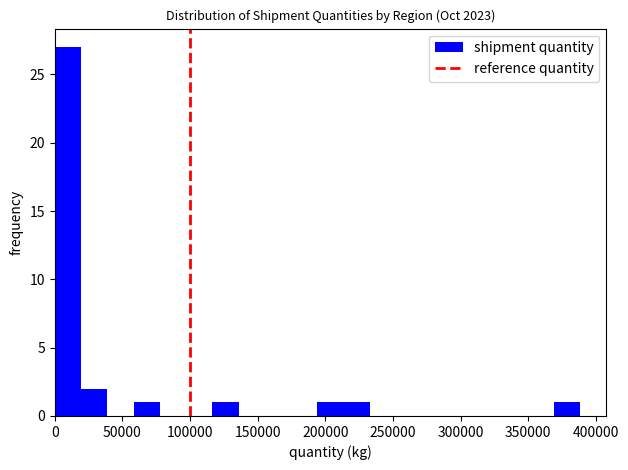

Around what value on the x-axis is the tallest bar? Give the approximate position of its centre, as read against the axis.

10000